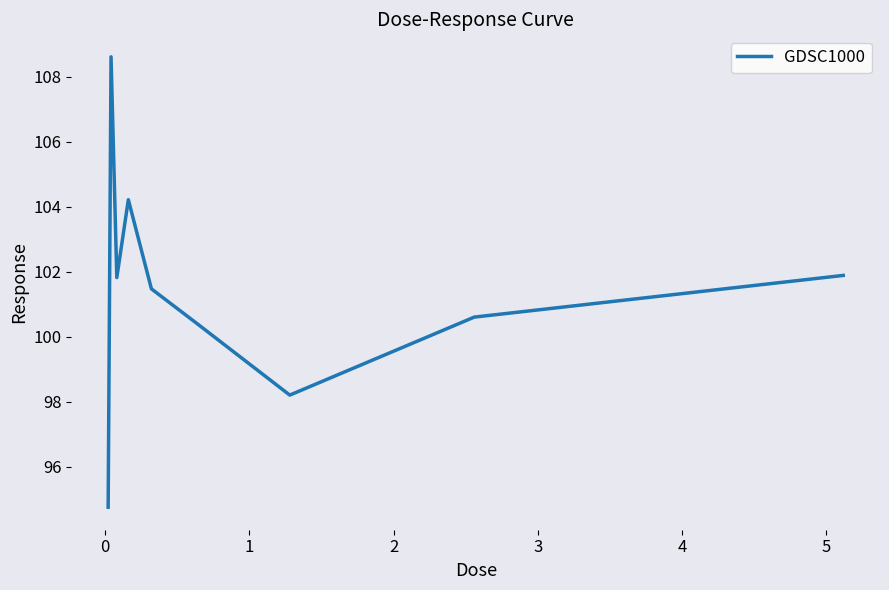

What is the maximum value shown in the chart?

108.6